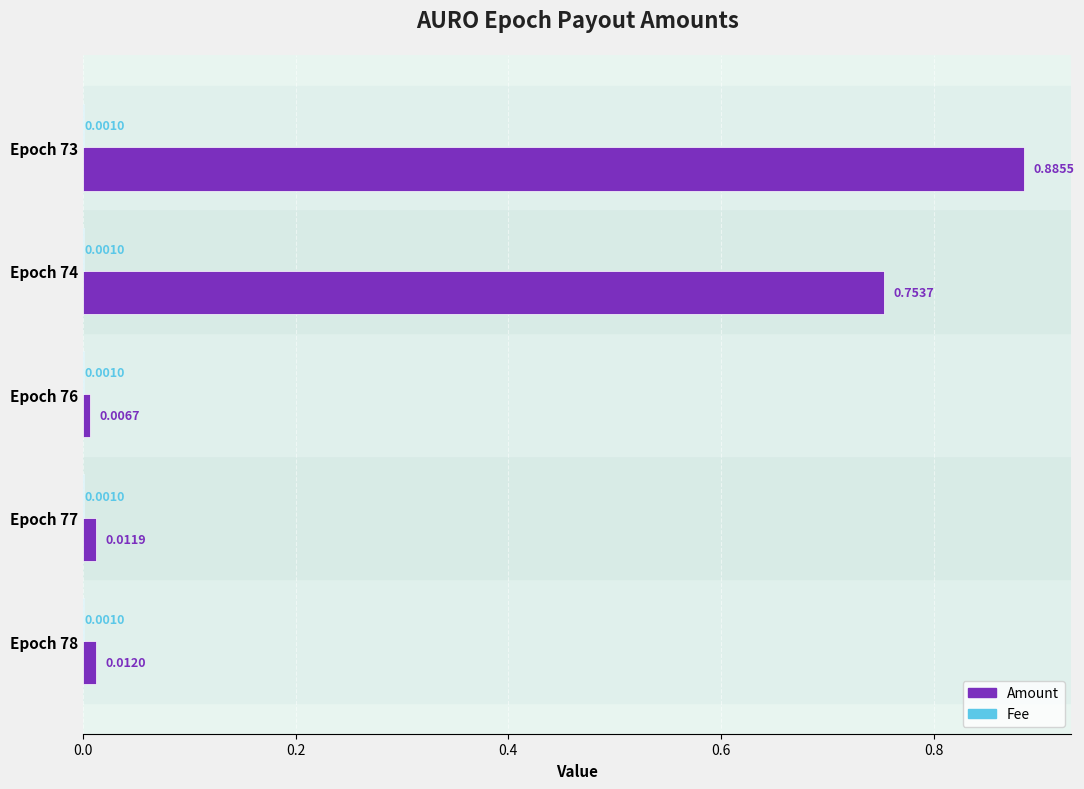

Which category has the highest value in the Amount series?

Epoch 73